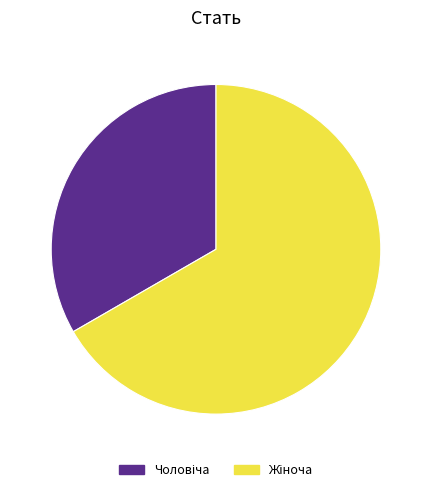

How many segments does this pie chart have?

2